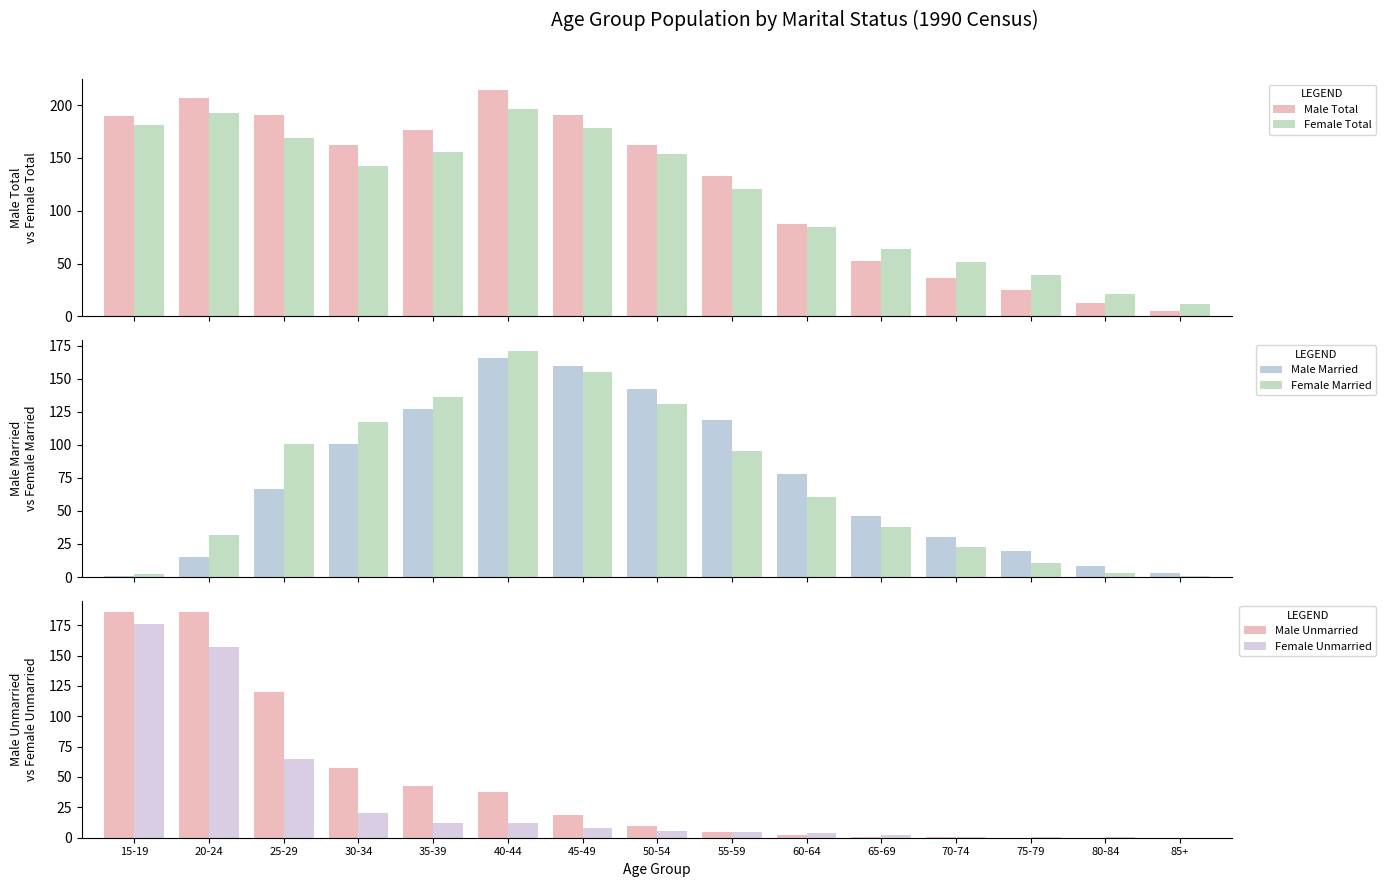

Does the chart contain any negative values?

No